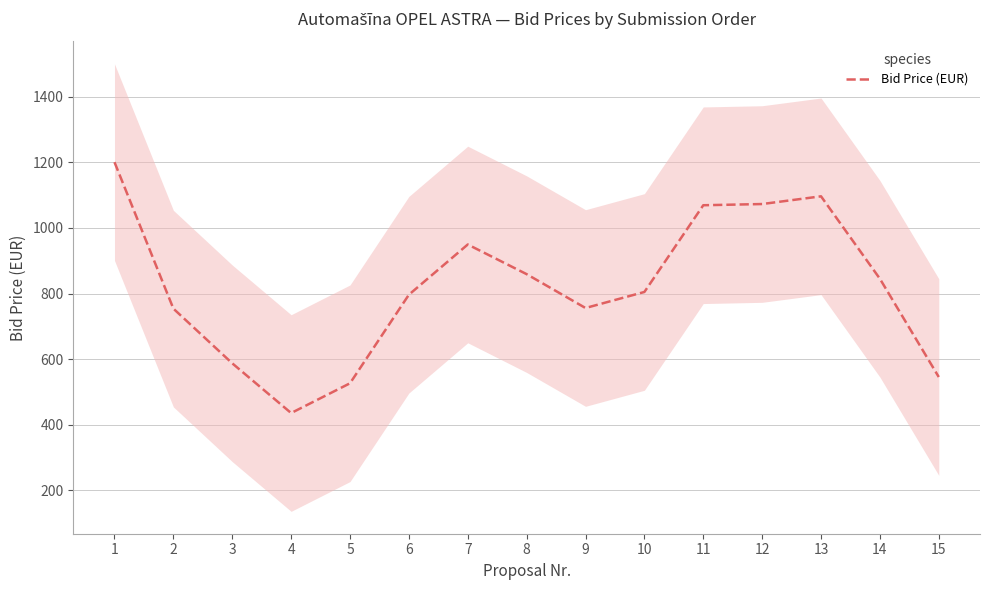

Reading right to left, transcribe all the data shown in this chart.

15=545.0	14=845.0	13=1096.7	12=1073.2	11=1069.5	10=804.7	9=755.7	8=859.1	7=949.7	6=796.3	5=525.9	4=435.0	3=586.9	2=753.9	1=1201.0